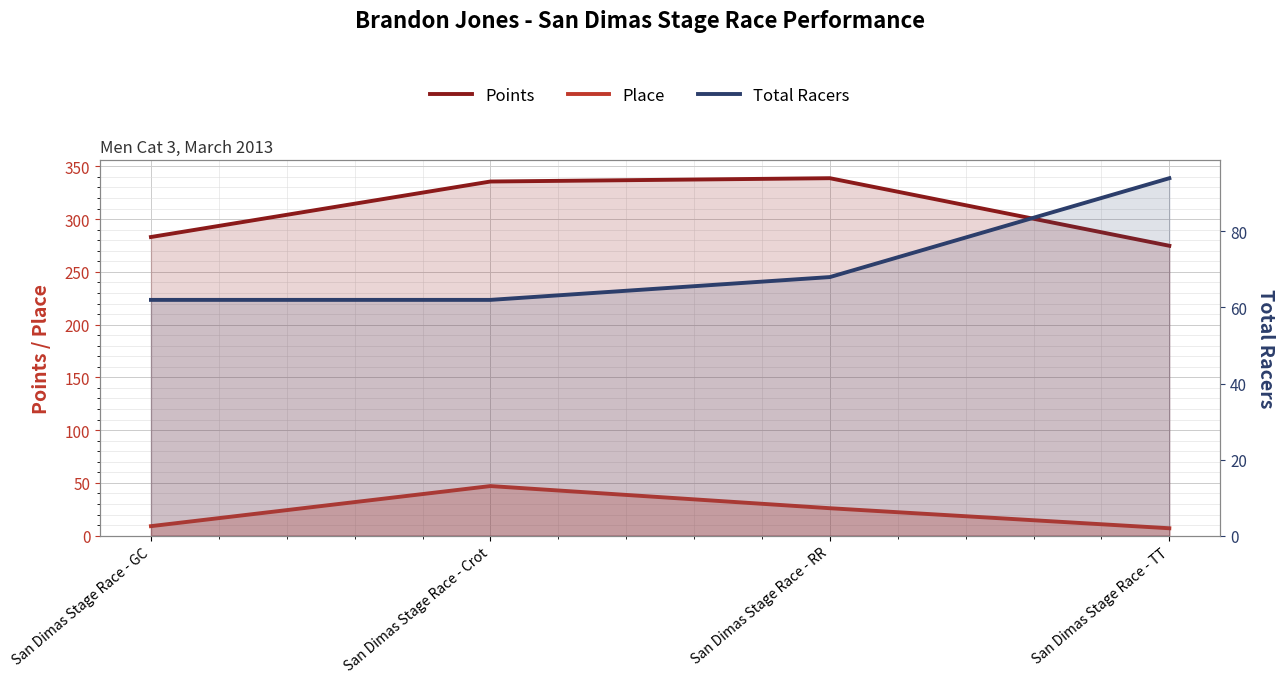

Where is the first local maximum for Place?

San Dimas Stage Race - Crot